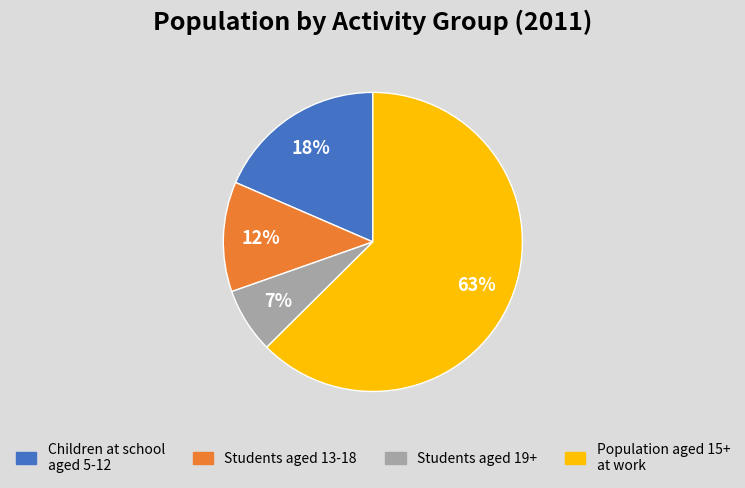

Is there any slice that represents more than half of the pie?

Yes